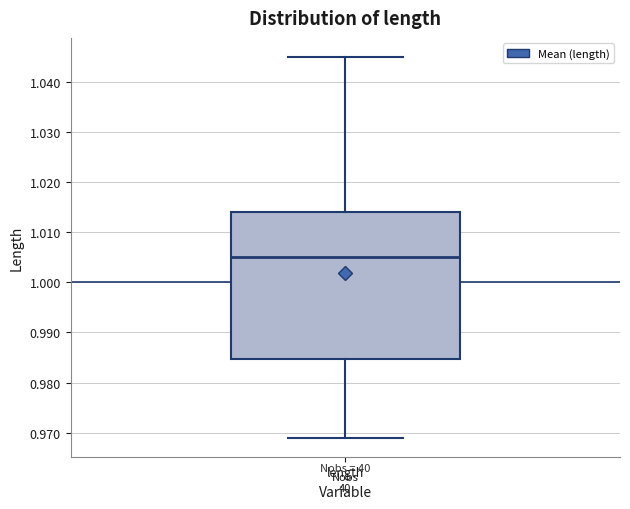

Read this box plot against the y-axis: the position of the median line, the range covered by the box, and the ends of both whiskers. The values are not printed on the chart, so give them approximately, as read against the axis.

median 1.005, box 0.985 to 1.014, whiskers 0.969 to 1.045